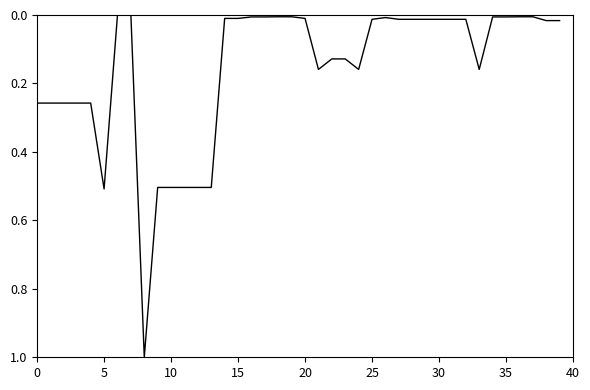

What is the maximum value shown in the chart?

1.0